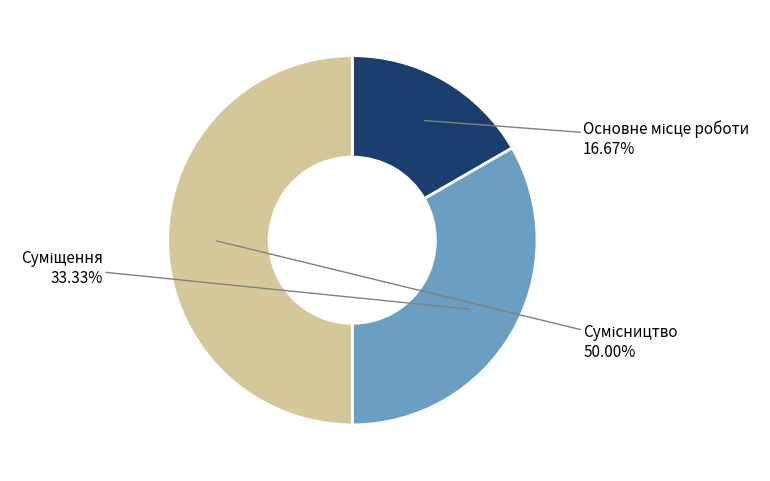

How many segments does this pie chart have?

3